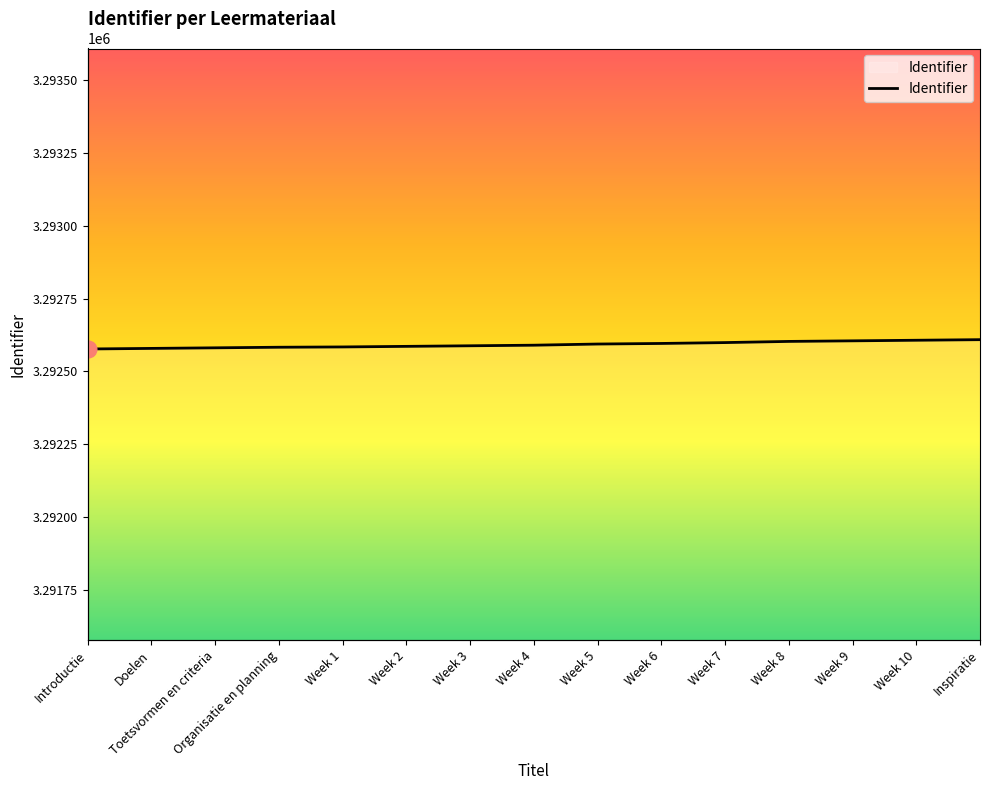

What is the change in value from Week 5 to Week 7?

+5